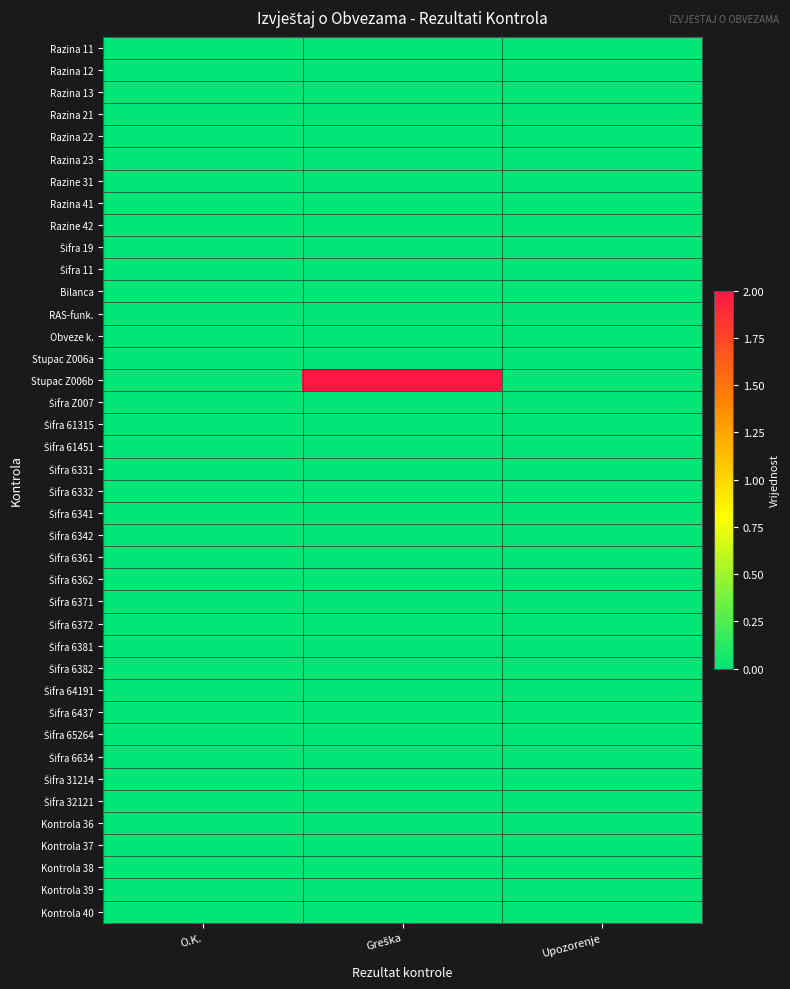

Count the number of data series in this chart.

40